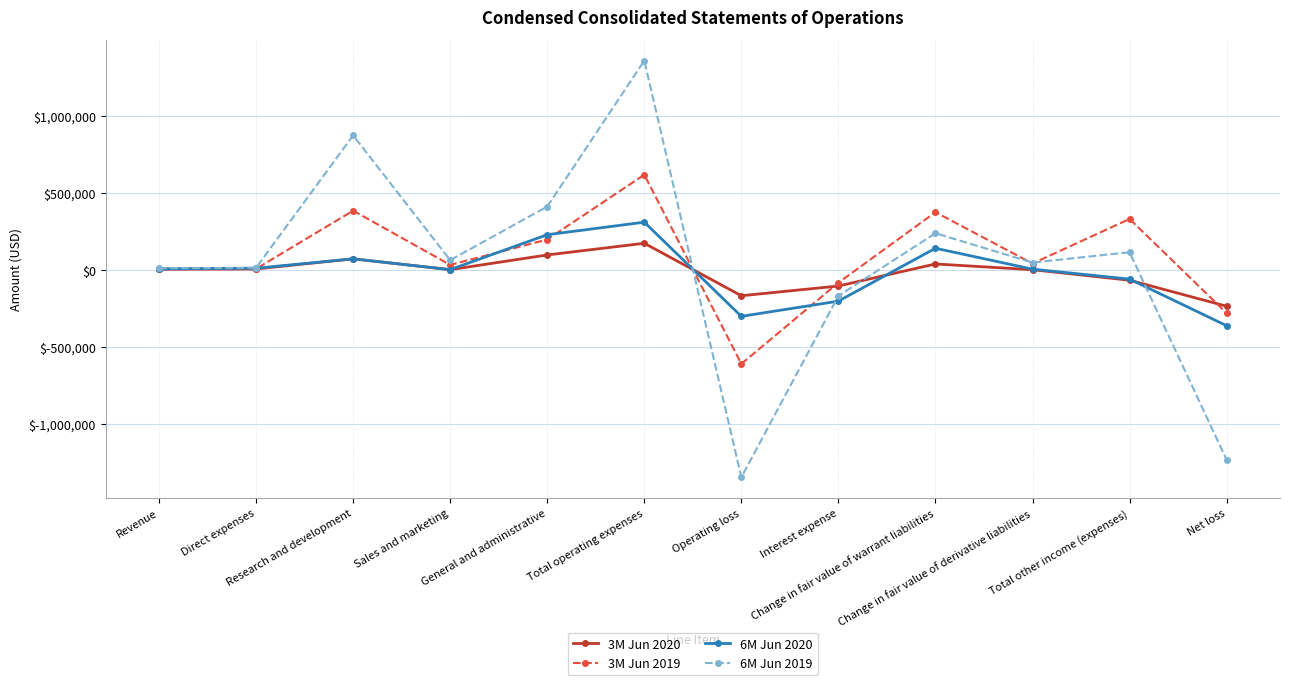

The value of 3M Jun 2019 at Operating loss is -611084. True or false?

True